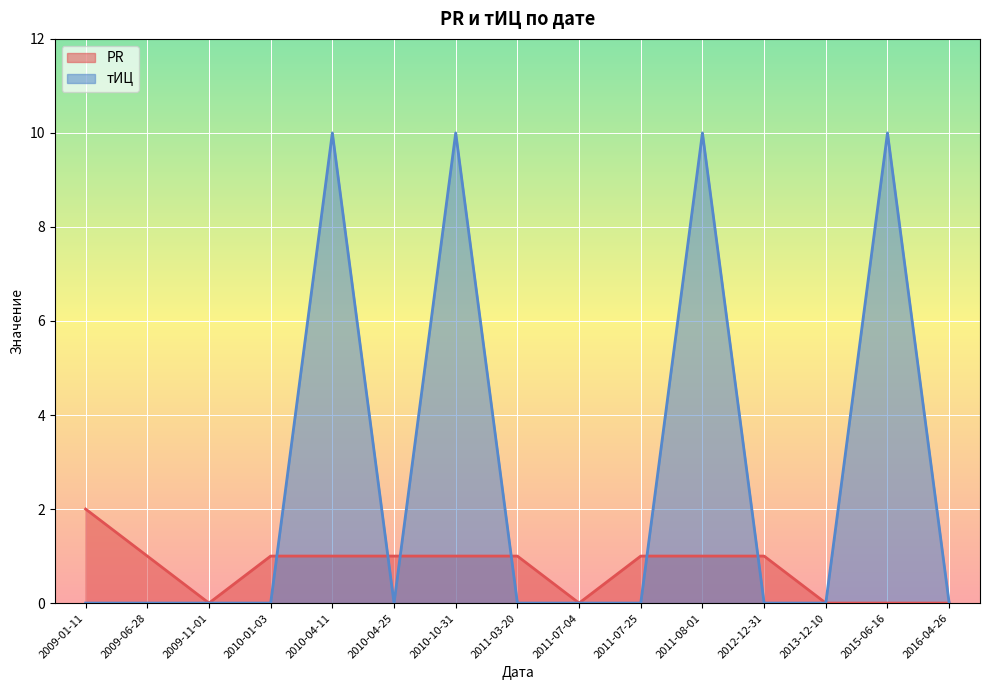

What is the maximum value shown in the chart?

10